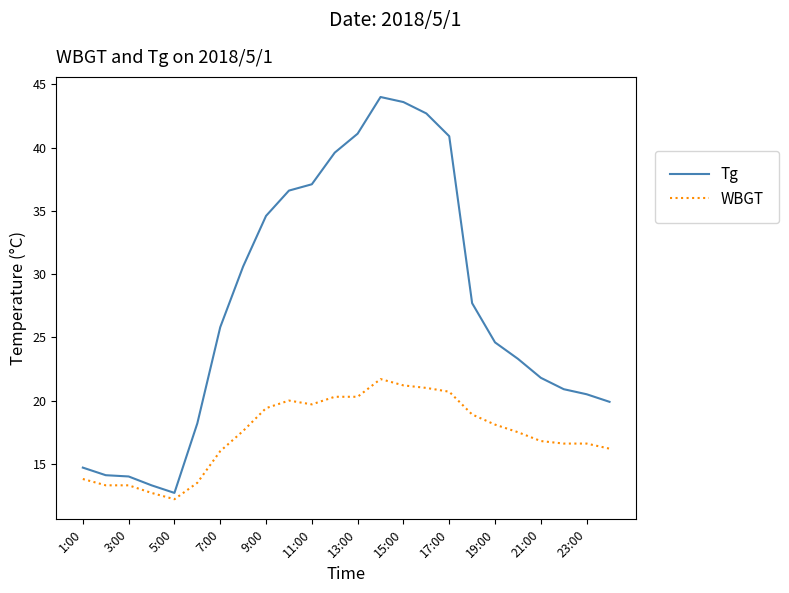

Rank the series by their maximum value, from highest to lowest.

Tg, WBGT